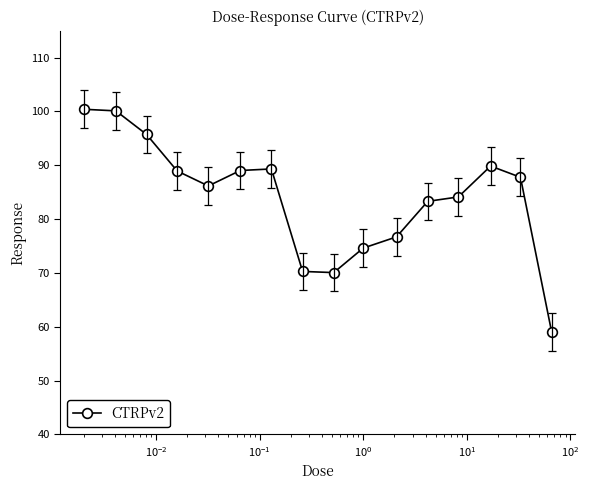

What is the value of the 10th point from the left?

74.6